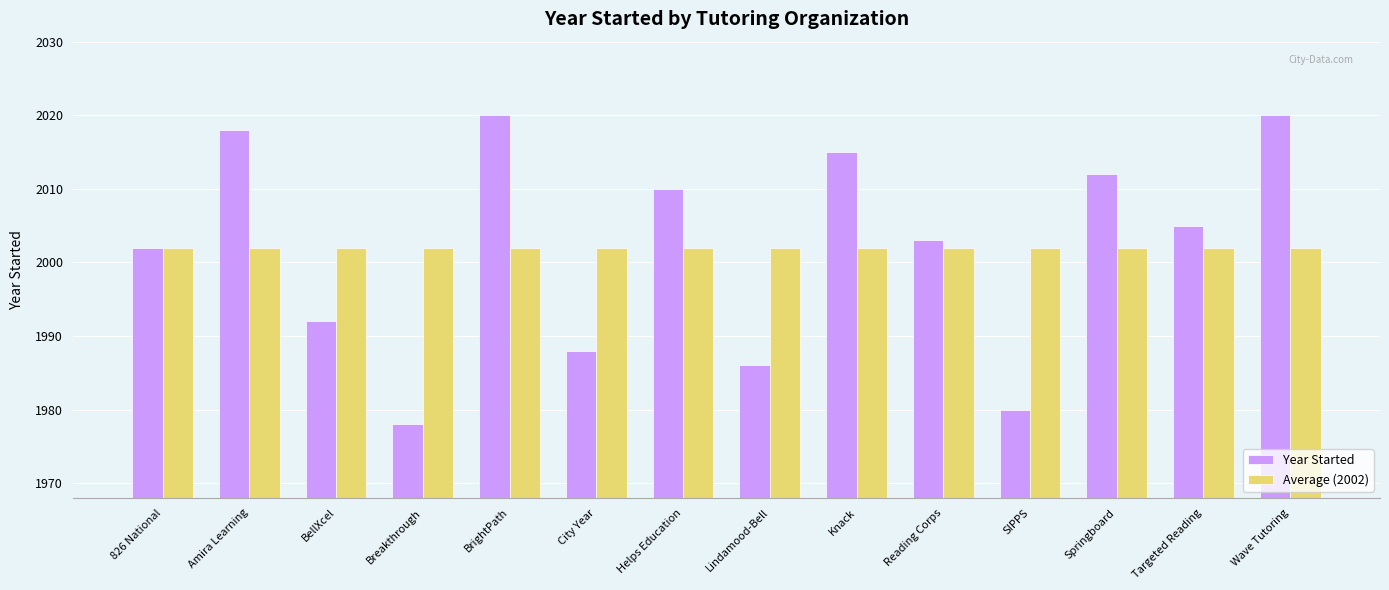

How many bars are there in total?

28